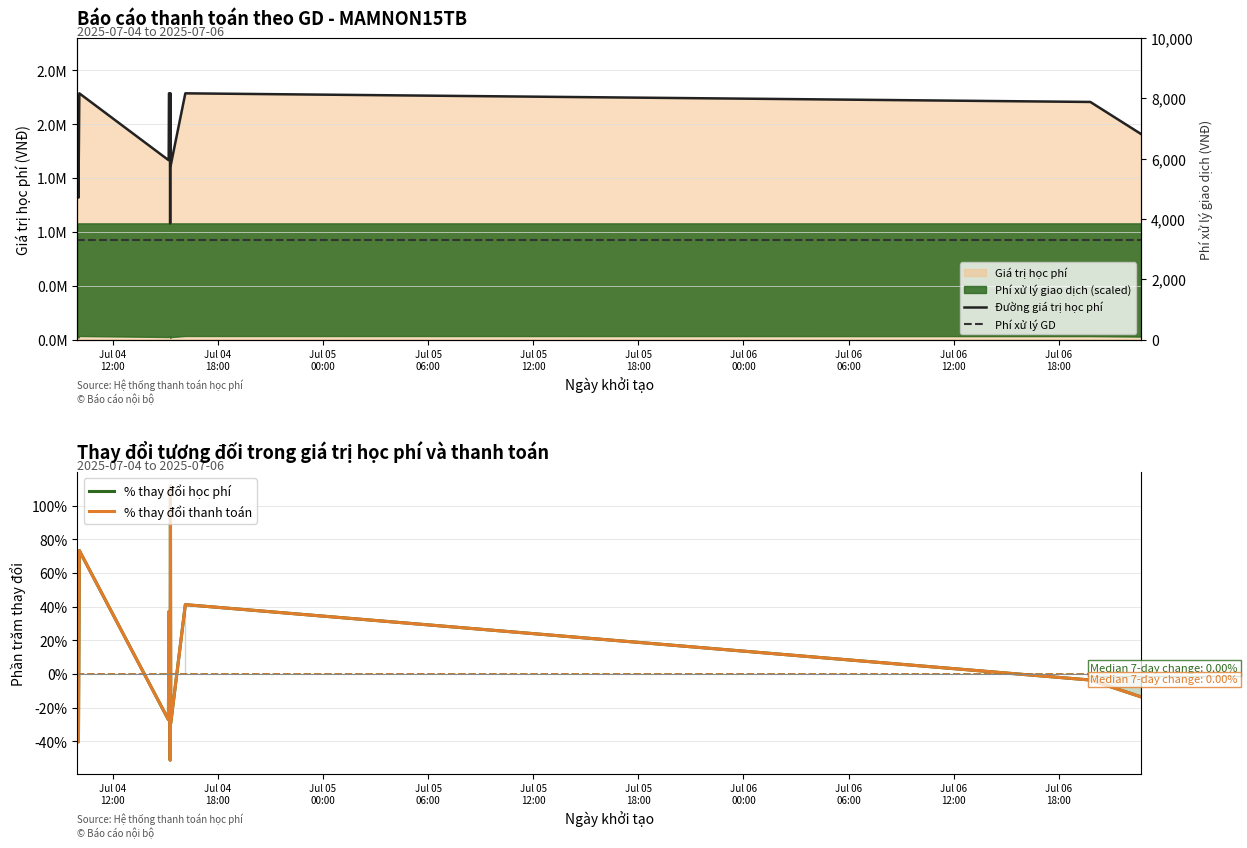

What is the difference between the maximum and second lowest values in the % thay đổi thanh toán series?

152.0